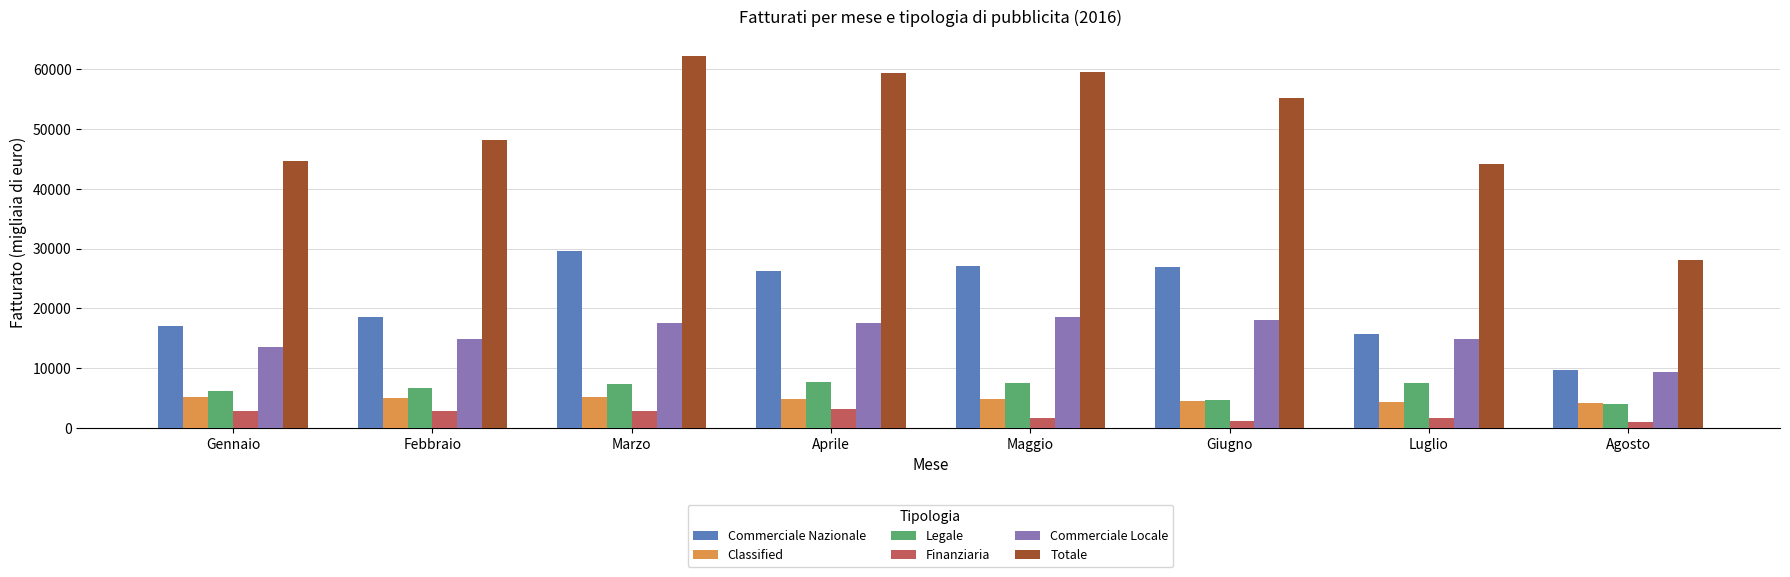

What is the approximate value of Commerciale Nazionale at Aprile?

26325.6